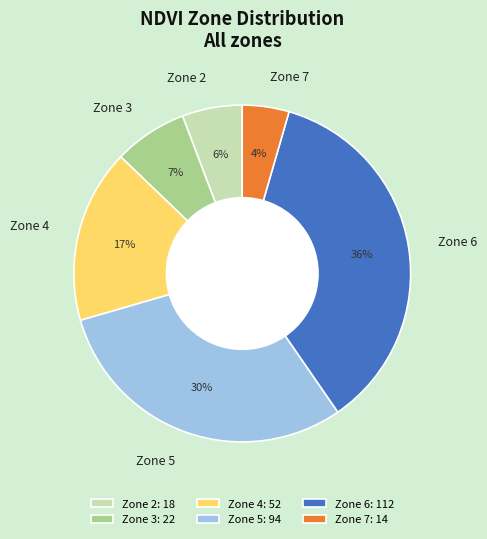

Do Zone 4 and Zone 5 together represent more than half of the pie?

No